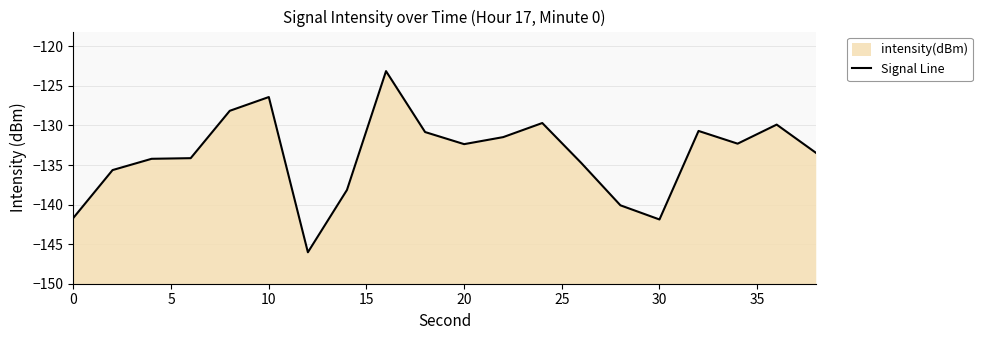

What is the minimum value shown in the chart?

-146.0